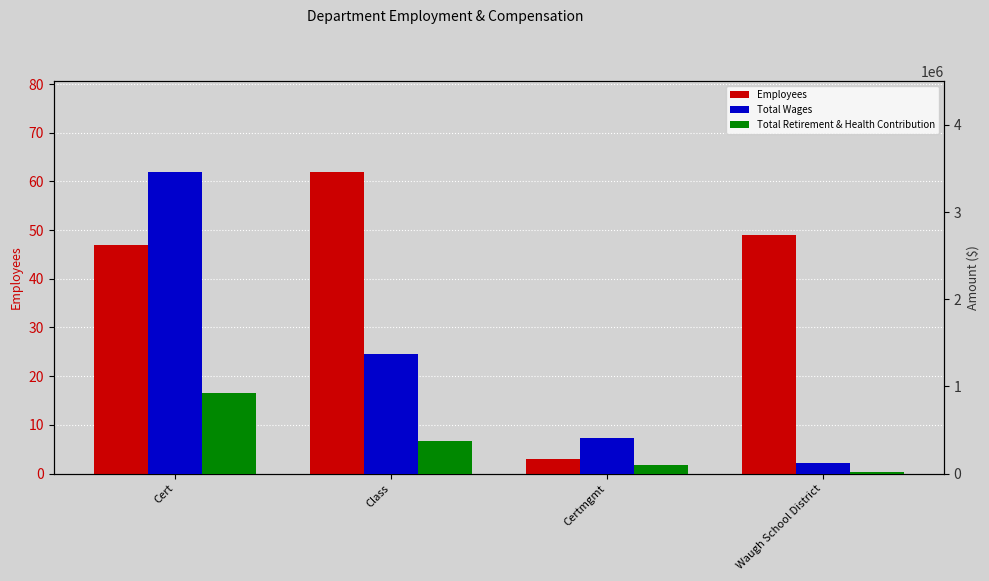

What is the label of the 2nd bar from the left?

Class